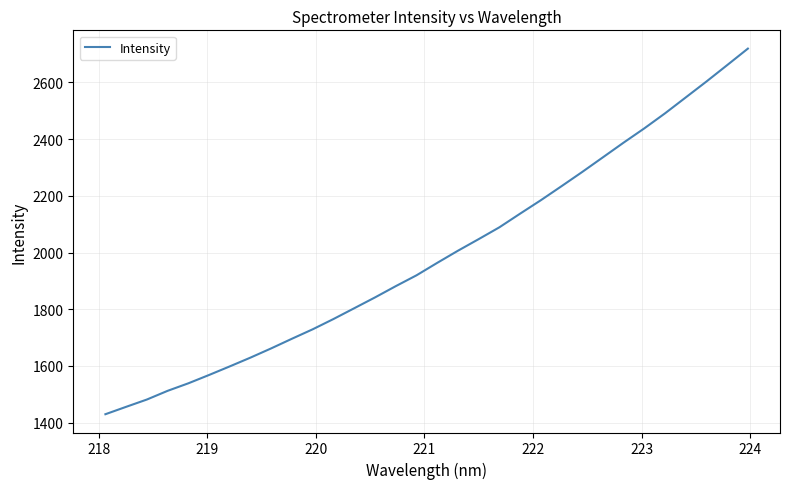

What is the greatest value displayed?

2719.0